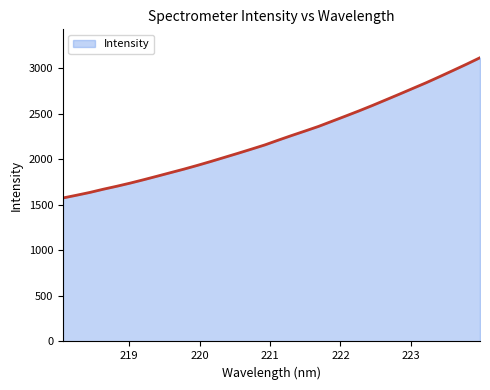

Reading left to right, extract all data points from this chart.

1576.5	1606.3	1637.4	1672.7	1705.4	1740.1	1777.4	1815.9	1855.0	1894.0	1935.2	1978.2	2022.9	2067.4	2113.1	2159.5	2212.1	2263.2	2312.9	2363.4	2419.9	2476.4	2533.6	2593.2	2655.0	2717.1	2780.3	2843.2	2910.0	2977.9	3046.7	3117.8